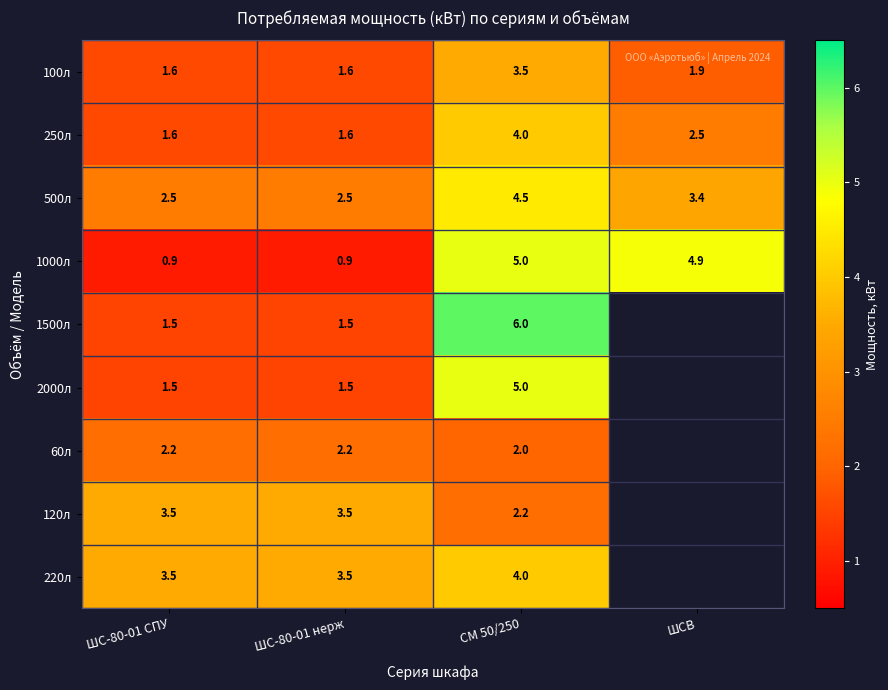

What is the difference between the maximum and second lowest values in the 250л series?

2.4